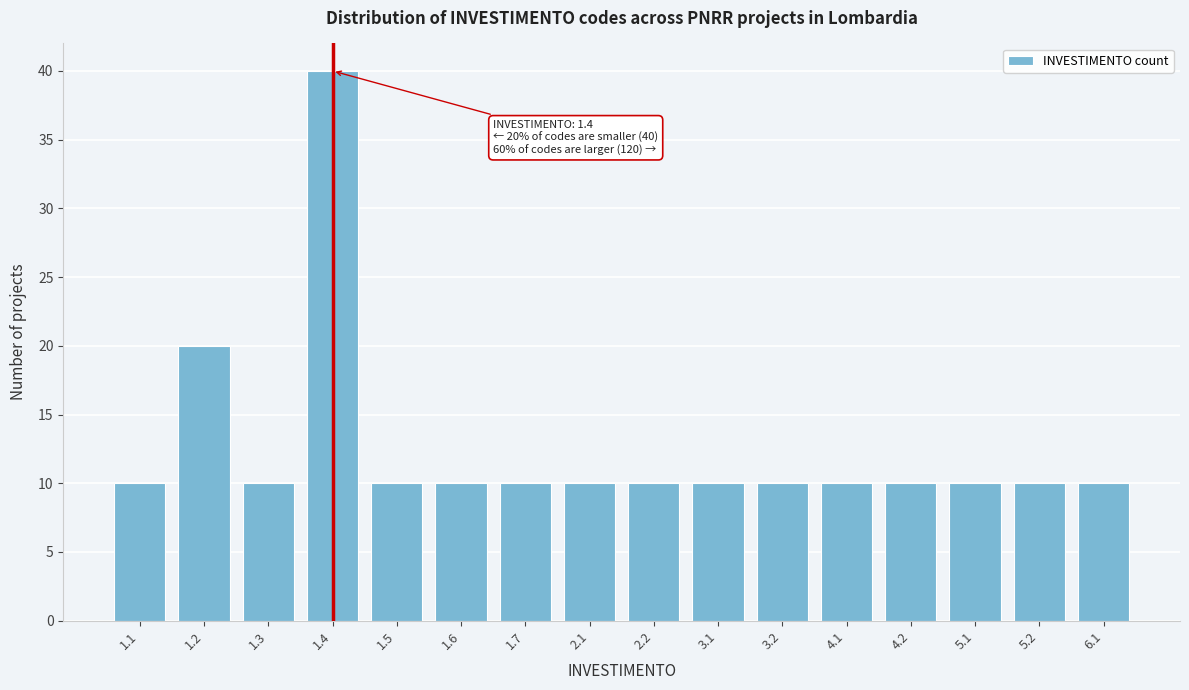

Reading left to right, transcribe all the data shown in this chart.

1.1=10	1.2=20	1.3=10	1.4=40	1.5=10	1.6=10	1.7=10	2.1=10	2.2=10	3.1=10	3.2=10	4.1=10	4.2=10	5.1=10	5.2=10	6.1=10